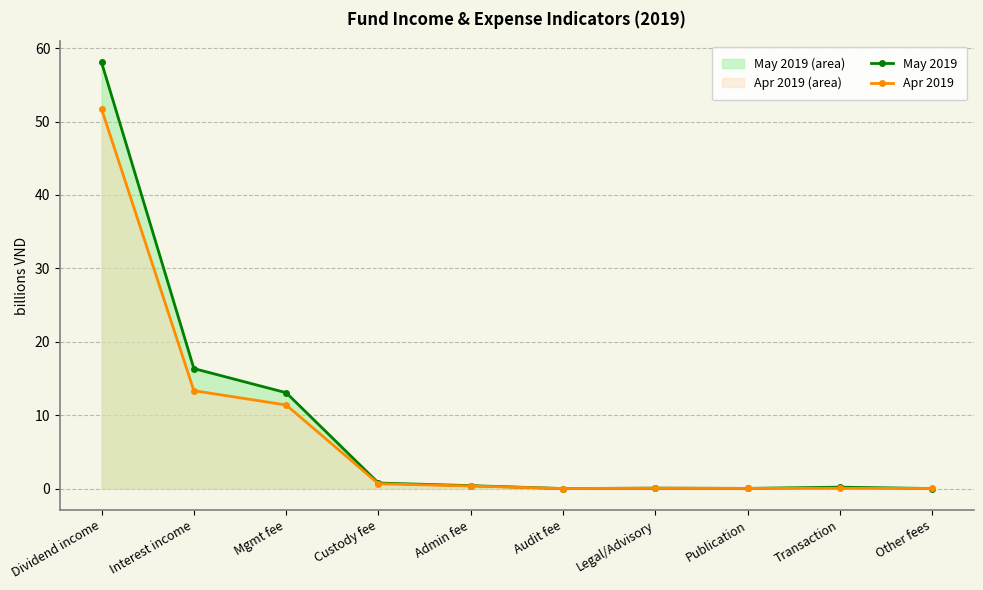

What position from the right is Transaction?

2